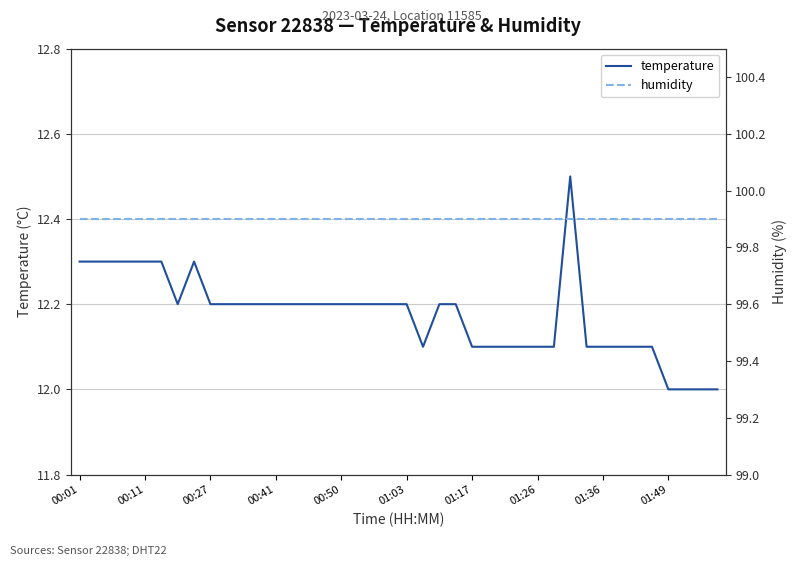

What is the sum of all humidity values?

3996.0